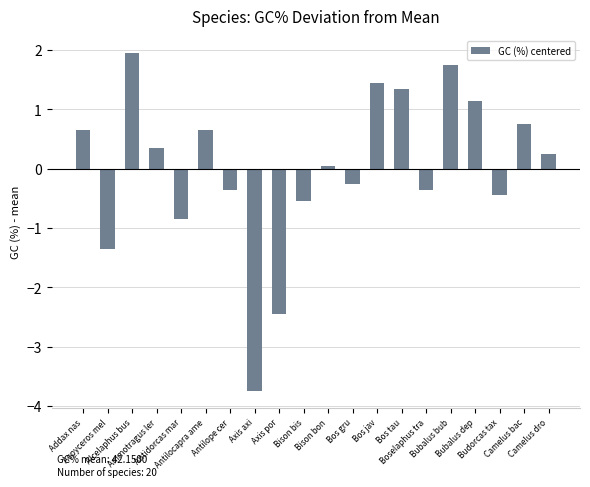

True or false: the data shows 0.8 at Alcelaphus bus.

False